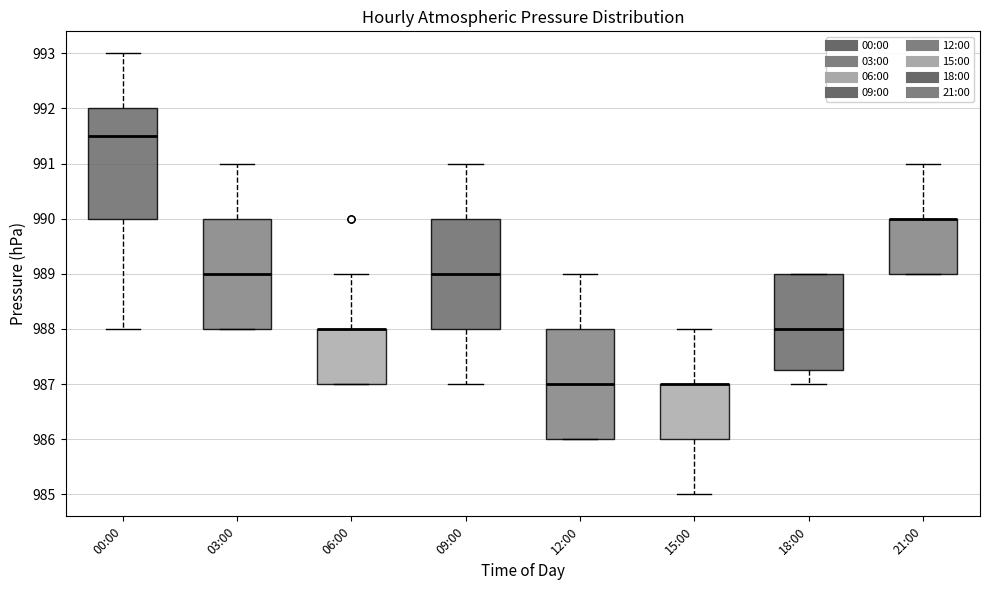

Reading left to right, read every box against the y-axis: the position of its median line, the range the box covers, and the ends of its whiskers. The values are not printed on the chart, so give them approximately, as read against the axis.

00:00: median 991.5, box 990.0 to 992.0, whiskers 988.0 to 993.0
03:00: median 989.0, box 988.0 to 990.0, whiskers 988.0 to 991.0
06:00: median 988.0 (drawn on the box's upper edge), box 987.0 to 988.0, whiskers 987.0 to 989.0
09:00: median 989.0, box 988.0 to 990.0, whiskers 987.0 to 991.0
12:00: median 987.0, box 986.0 to 988.0, whiskers 986.0 to 989.0
15:00: median 987.0 (drawn on the box's upper edge), box 986.0 to 987.0, whiskers 985.0 to 988.0
18:00: median 988.0, box 987.3 to 989.0, whiskers 987.0 to 989.0
21:00: median 990.0 (drawn on the box's upper edge), box 989.0 to 990.0, whiskers 989.0 to 991.0